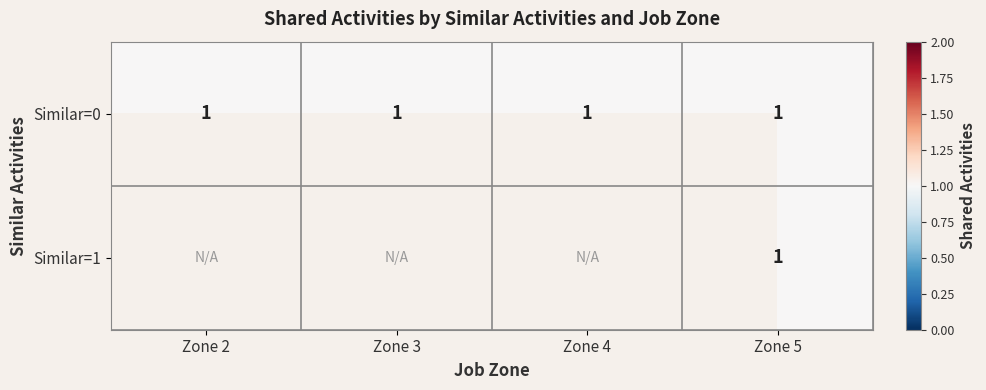

Rank the series at 4 from highest to lowest value.

Similar_0, Similar_1